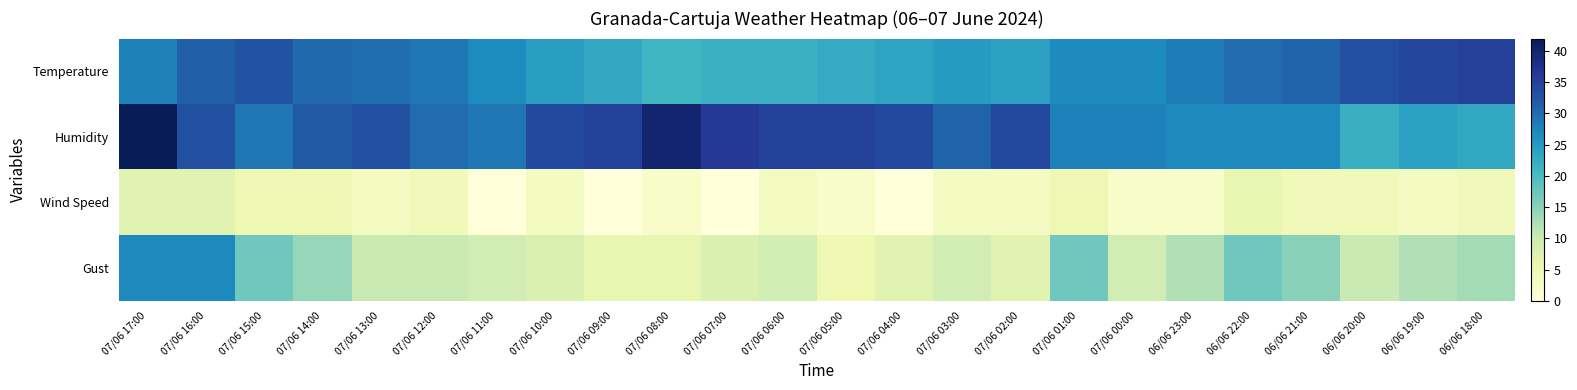

Reading left to right, extract all data points from this chart.

Temperature: 07/06 17:00=27.8	07/06 16:00=31.2	07/06 15:00=32.7	07/06 14:00=30.3	07/06 13:00=29.8	07/06 12:00=29.0	07/06 11:00=26.7	07/06 10:00=24.3	07/06 09:00=22.9	07/06 08:00=20.9	07/06 07:00=21.7	07/06 06:00=21.8	07/06 05:00=22.6	07/06 04:00=23.5	07/06 03:00=24.8	07/06 02:00=24.1	07/06 01:00=26.8	07/06 00:00=26.9	06/06 23:00=28.3	06/06 22:00=30.0	06/06 21:00=30.8	06/06 20:00=33.3	06/06 19:00=34.5	06/06 18:00=35.2
Humidity: 07/06 17:00=42.0	07/06 16:00=33.0	07/06 15:00=29.0	07/06 14:00=32.0	07/06 13:00=33.0	07/06 12:00=30.0	07/06 11:00=29.0	07/06 10:00=34.0	07/06 09:00=35.0	07/06 08:00=40.0	07/06 07:00=36.0	07/06 06:00=35.0	07/06 05:00=35.0	07/06 04:00=34.0	07/06 03:00=31.0	07/06 02:00=34.0	07/06 01:00=28.0	07/06 00:00=28.0	06/06 23:00=27.0	06/06 22:00=27.0	06/06 21:00=27.0	06/06 20:00=22.0	06/06 19:00=24.0	06/06 18:00=23.0
Wind Speed: 07/06 17:00=7.0	07/06 16:00=7.0	07/06 15:00=5.0	07/06 14:00=5.0	07/06 13:00=3.0	07/06 12:00=4.0	07/06 11:00=0.0	07/06 10:00=3.0	07/06 09:00=0.0	07/06 08:00=2.0	07/06 07:00=0.0	07/06 06:00=3.0	07/06 05:00=2.0	07/06 04:00=0.0	07/06 03:00=3.0	07/06 02:00=3.0	07/06 01:00=5.0	07/06 00:00=2.0	06/06 23:00=2.0	06/06 22:00=6.0	06/06 21:00=4.0	06/06 20:00=4.0	06/06 19:00=3.0	06/06 18:00=4.0
Gust: 07/06 17:00=27.0	07/06 16:00=27.0	07/06 15:00=17.0	07/06 14:00=14.0	07/06 13:00=10.0	07/06 12:00=10.0	07/06 11:00=9.0	07/06 10:00=8.0	07/06 09:00=6.0	07/06 08:00=6.0	07/06 07:00=8.0	07/06 06:00=9.0	07/06 05:00=5.0	07/06 04:00=7.0	07/06 03:00=9.0	07/06 02:00=7.0	07/06 01:00=17.0	07/06 00:00=9.0	06/06 23:00=12.0	06/06 22:00=17.0	06/06 21:00=15.0	06/06 20:00=10.0	06/06 19:00=12.0	06/06 18:00=13.0